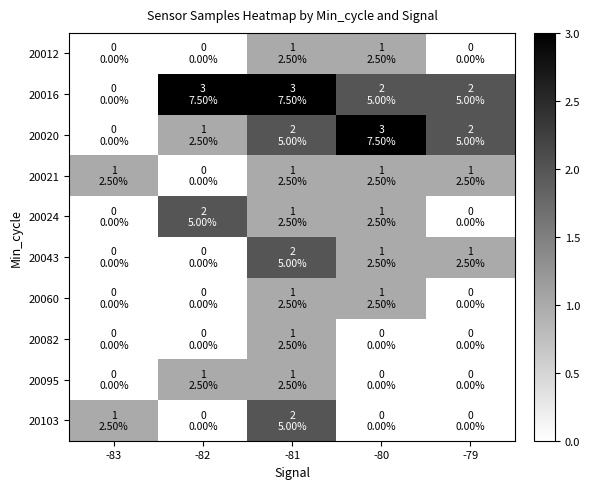

What is the spread (max minus min) of values at -80?

3